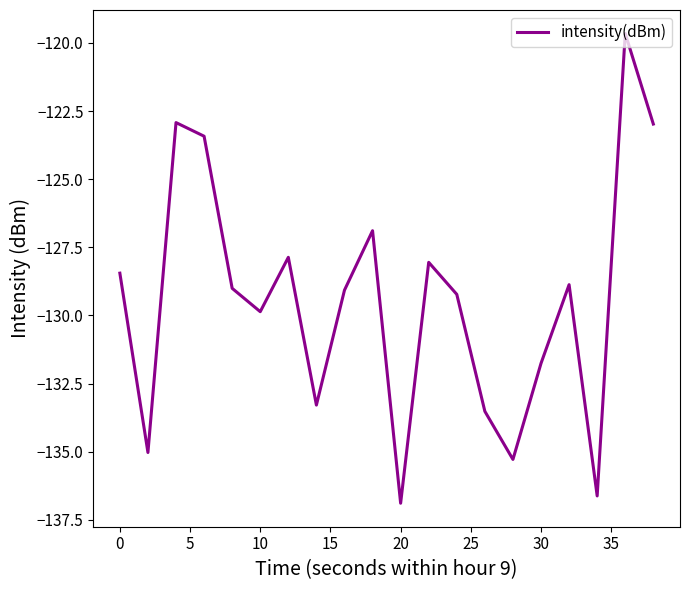

What is the greatest value displayed?

-119.7